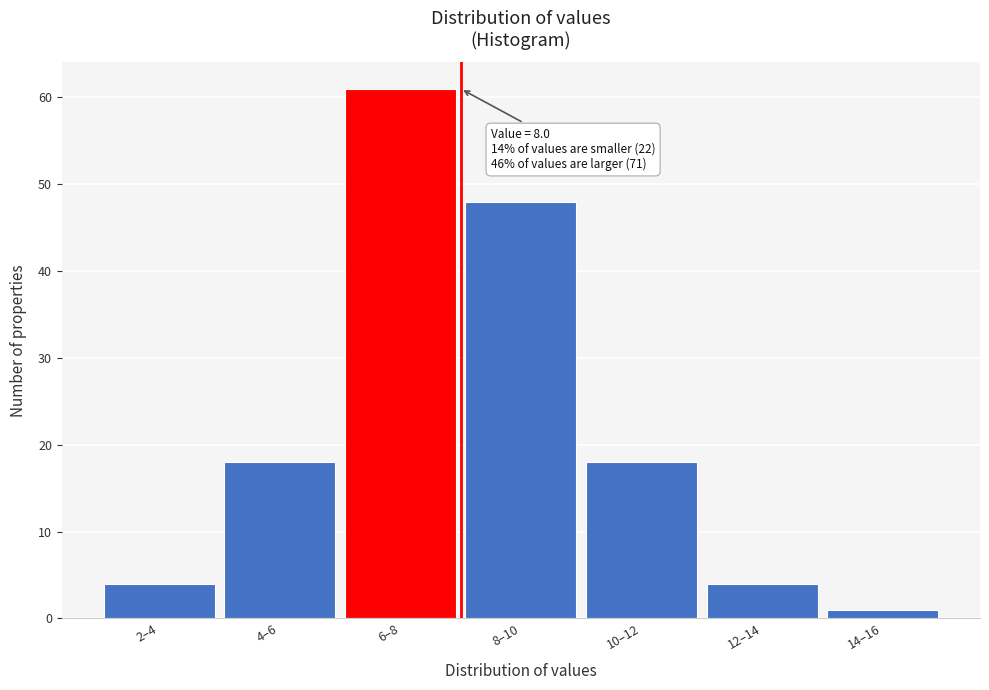

Reading right to left, transcribe all the data shown in this chart.

1	4	18	48	61	18	4